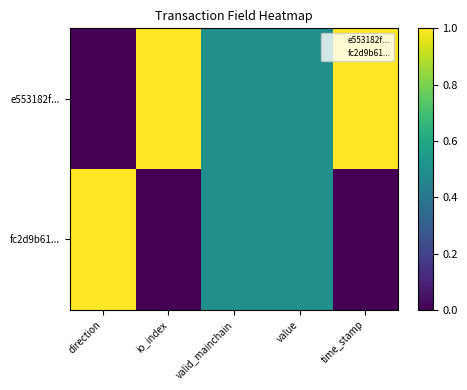

Reading left to right, list all the values displayed in this chart.

e553182f...: direction=0.0	io_index=1.0	valid_mainchain=0.5	value=0.5	time_stamp=1.0
fc2d9b61...: direction=1.0	io_index=0.0	valid_mainchain=0.5	value=0.5	time_stamp=0.0